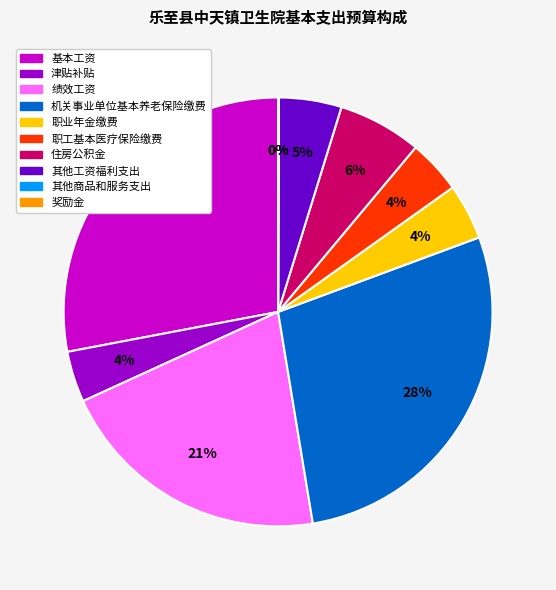

The 职业年金缴费 slice represents 12% of the pie. True or false?

False